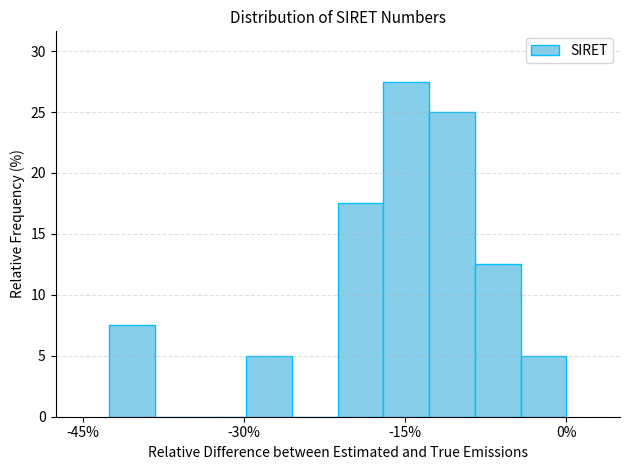

Read against the x-axis, roughly where is the centre of the tallest bar?

-14